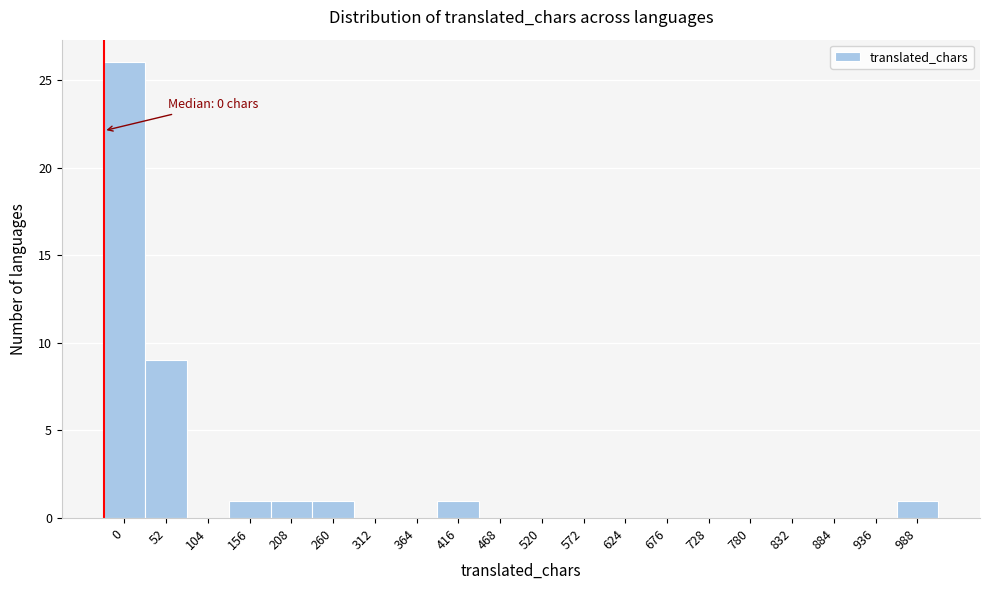

Reading left to right, transcribe all the data shown in this chart.

0=26	52=9	104=0	156=1	208=1	260=1	312=0	364=0	416=1	468=0	520=0	572=0	624=0	676=0	728=0	780=0	832=0	884=0	936=0	988=1